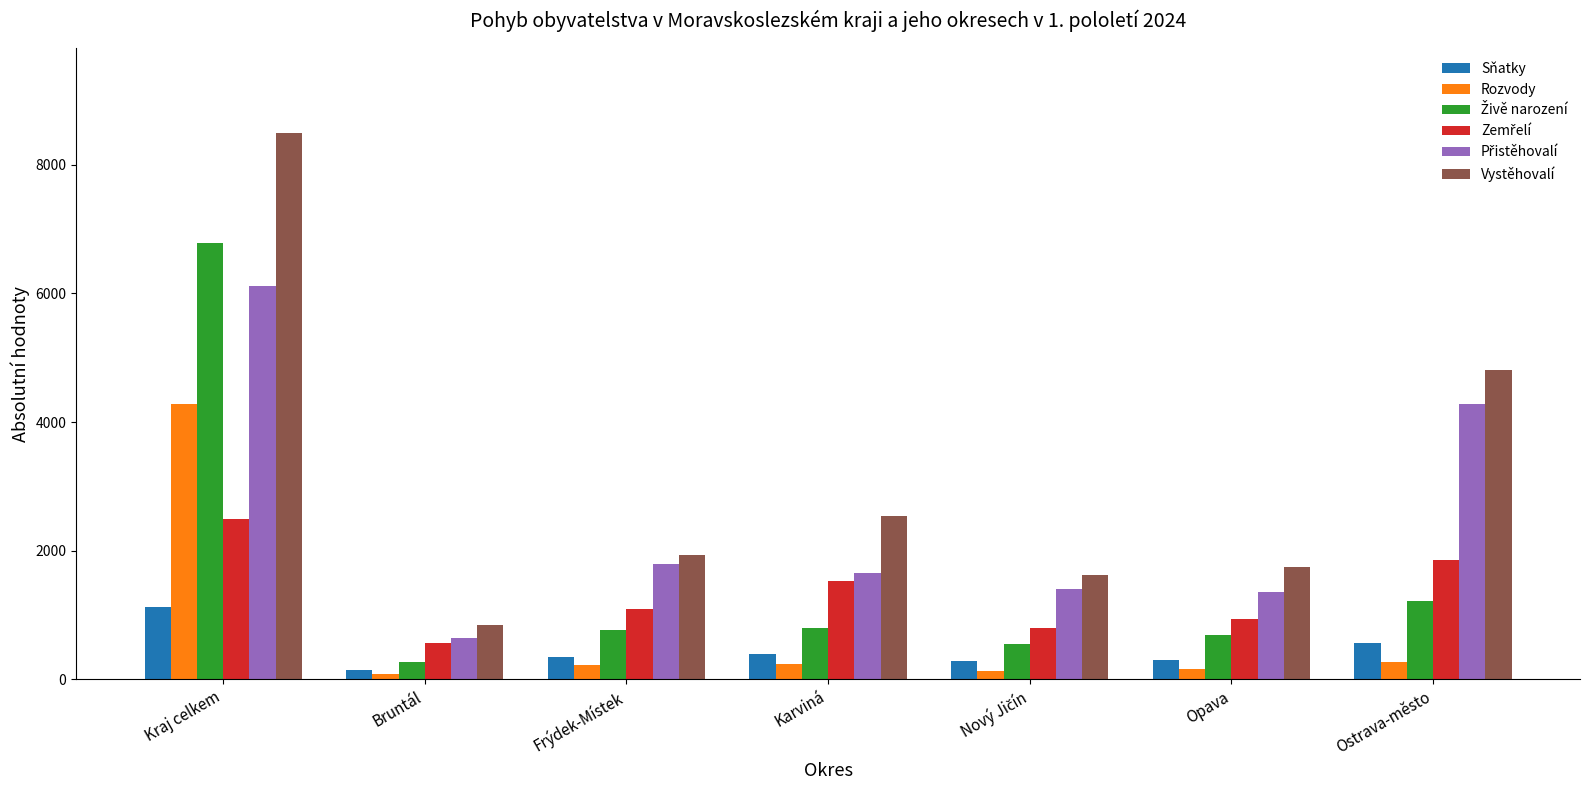

Is it true that Vystěhovalí equals 403 at Bruntál?

False